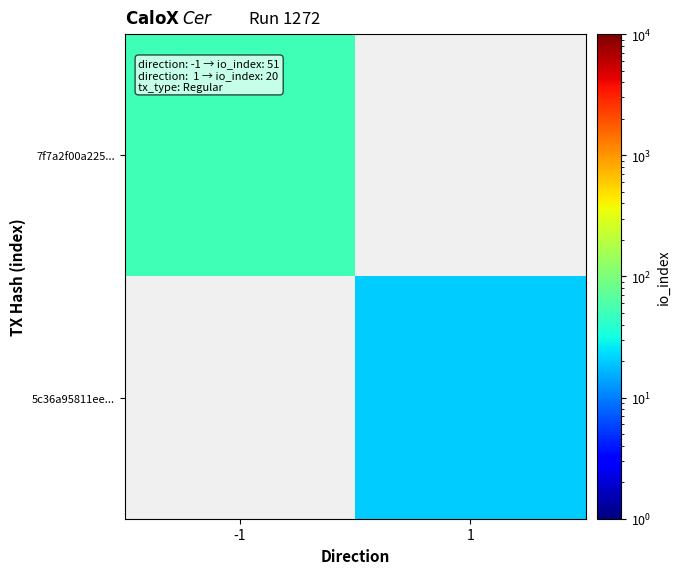

Which has a higher value, 1 or -1?

-1